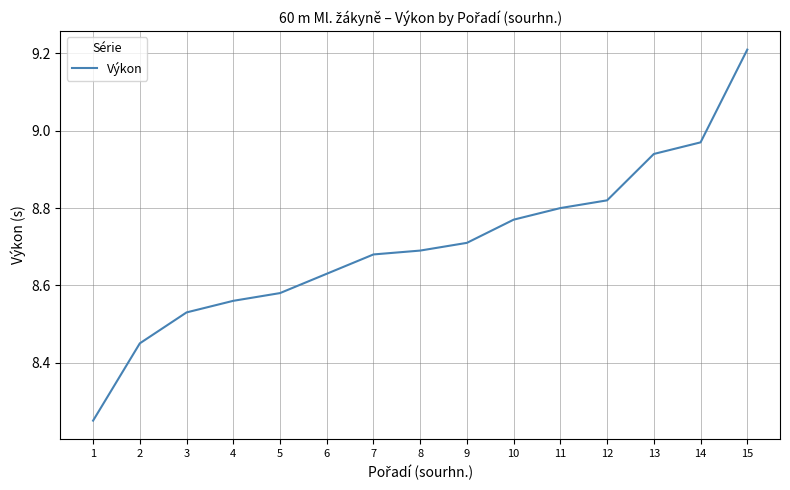

The chart shows a value of 8.7 at 9. True or false?

True